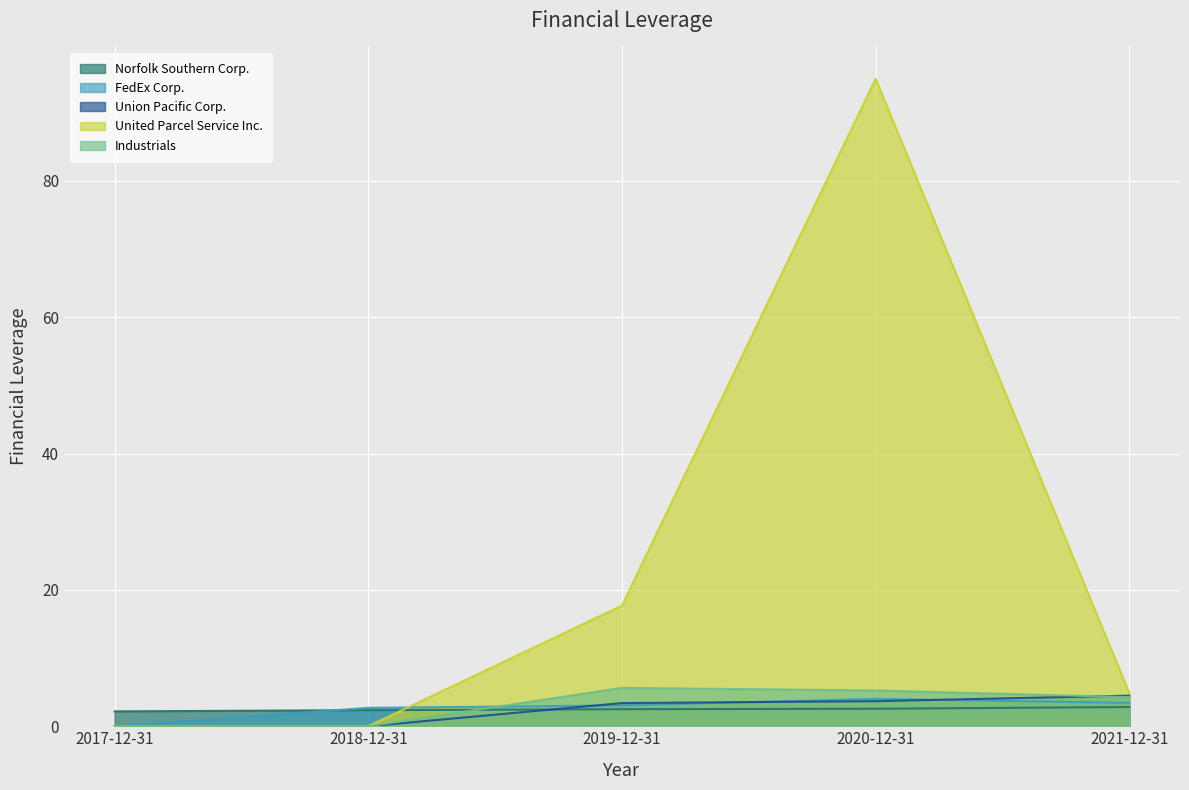

Which has a higher value, 2019-12-31 or 2018-12-31?

2019-12-31